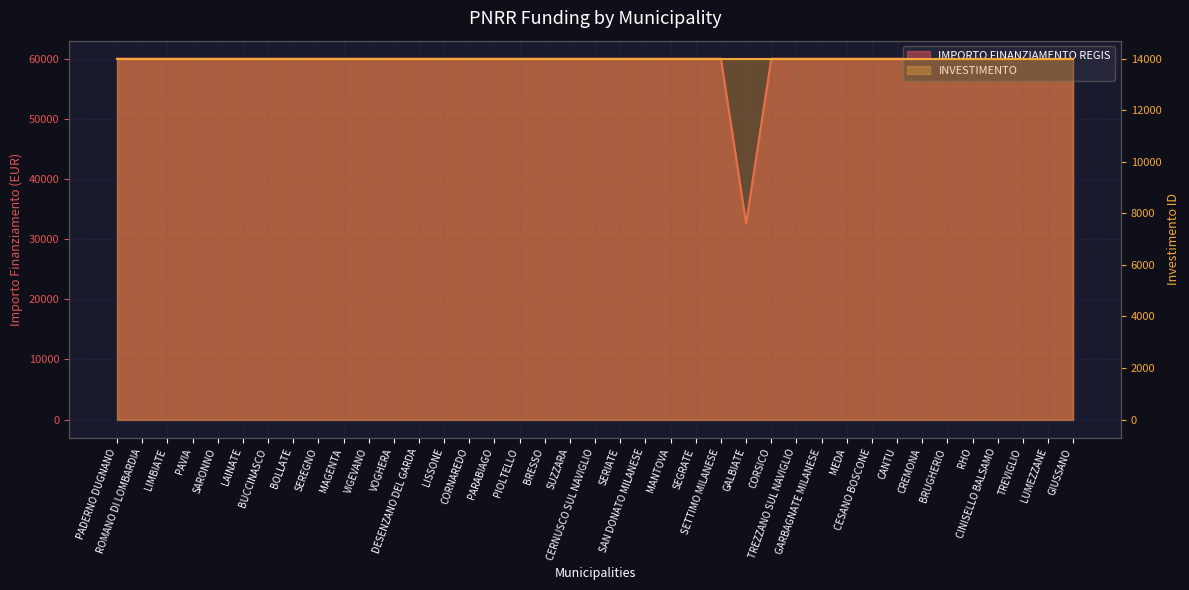

What is the value of the 23rd point from the left?

59966